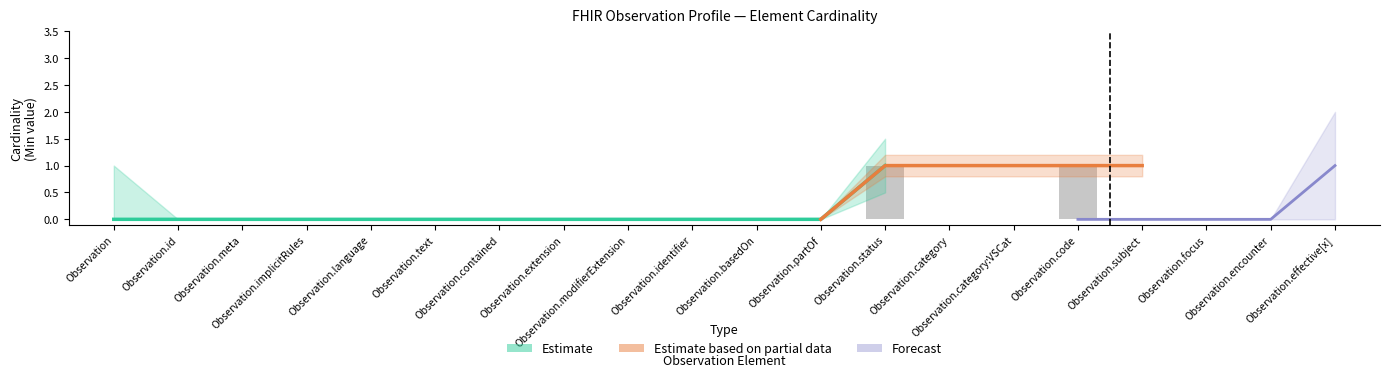

Are the bars grouped side by side (vs. stacked)?

Yes